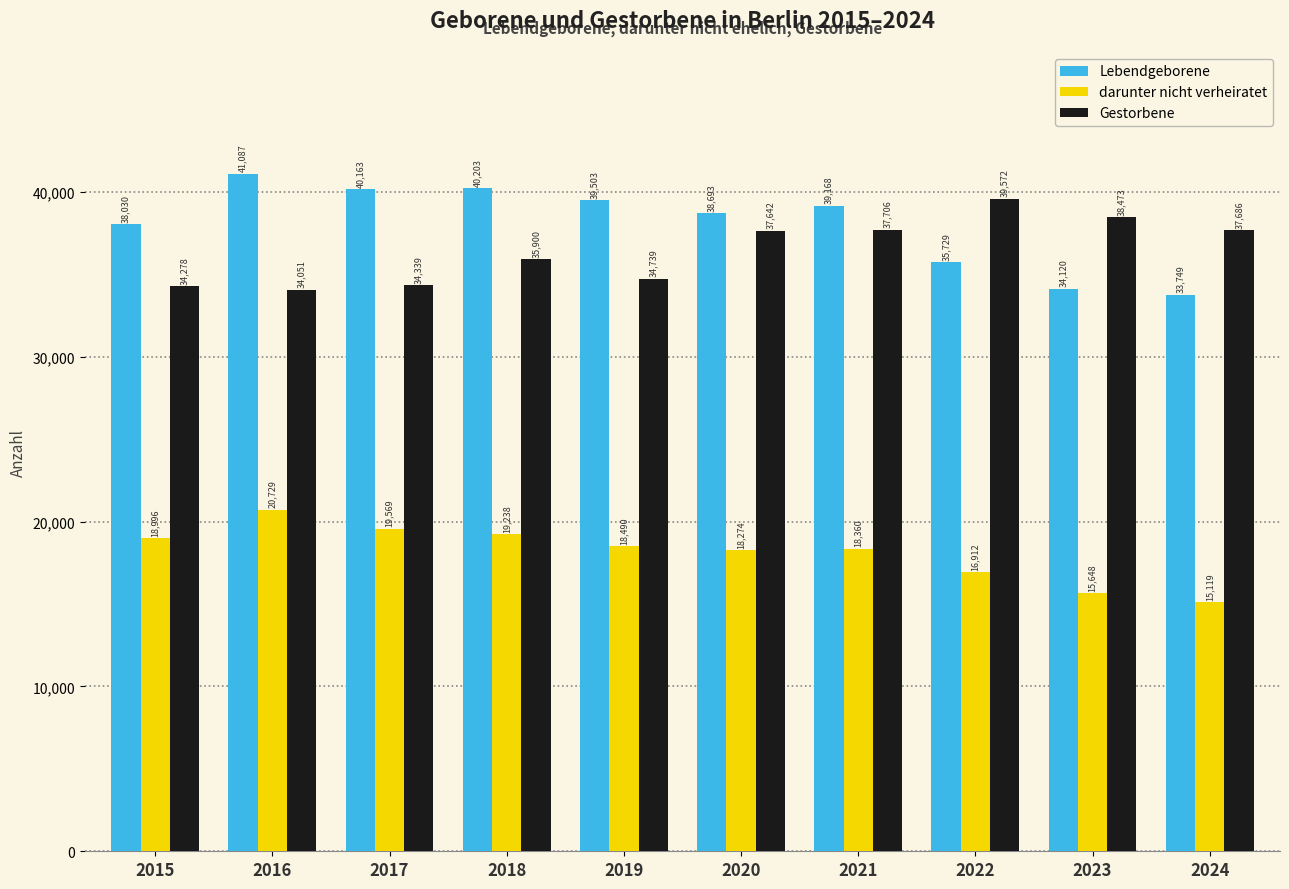

Is it true that darunter nicht verheiratet equals 19238 at 2018?

True